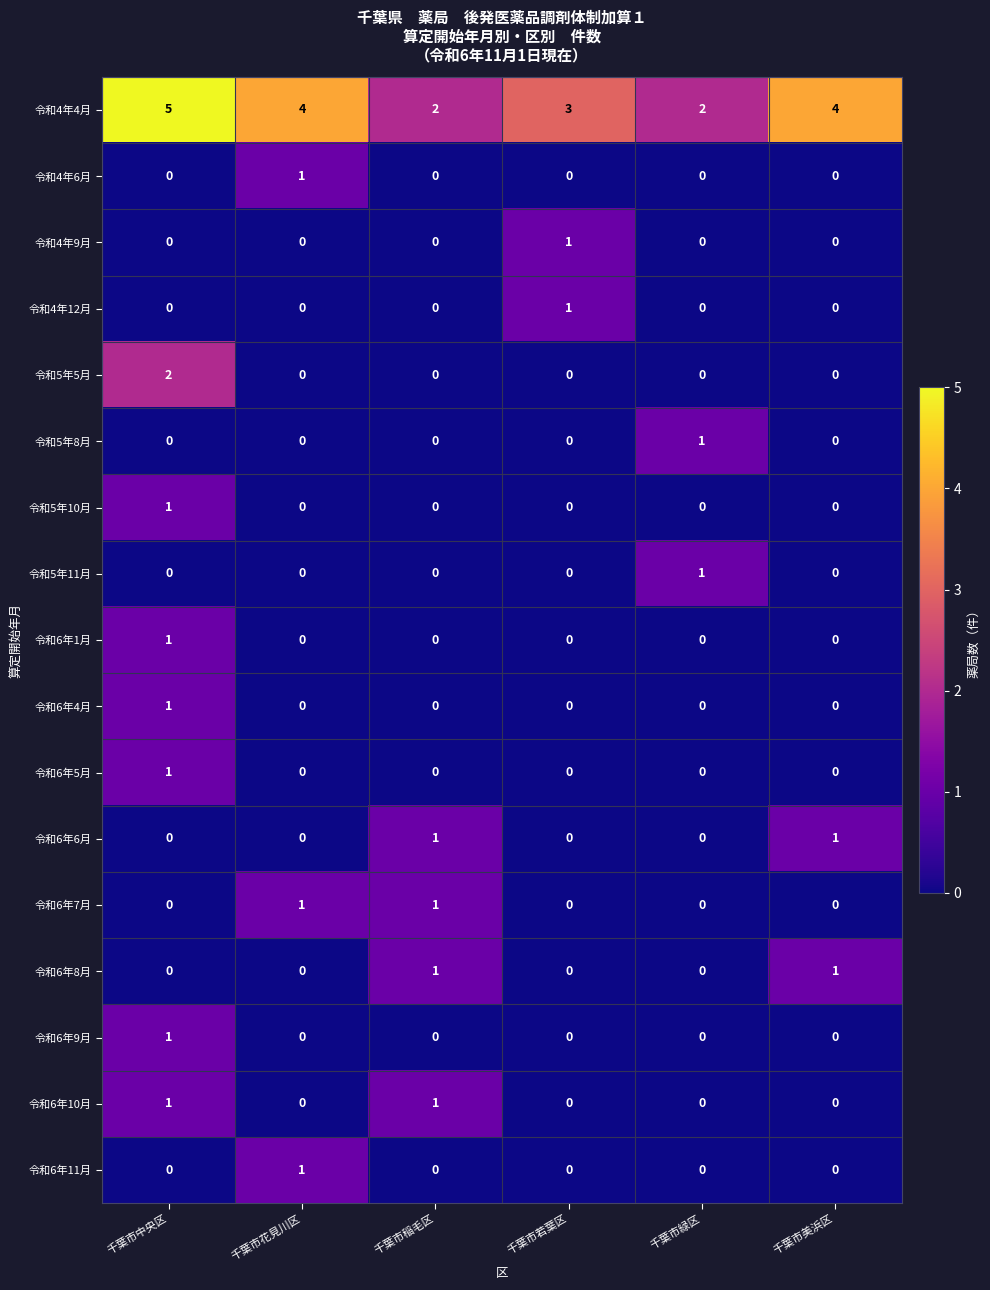

What is the greatest value displayed?

5